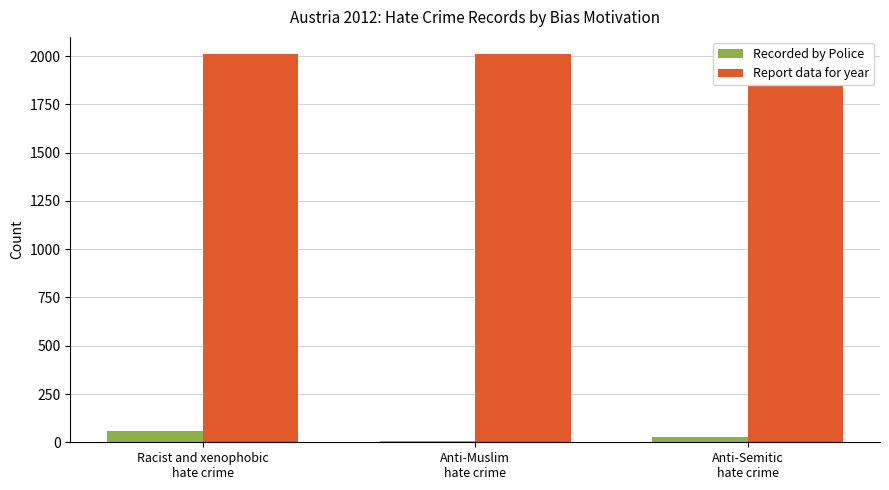

What is the sum of the Recorded by Police values at Anti-Semitic
hate crime and Anti-Muslim
hate crime?

32